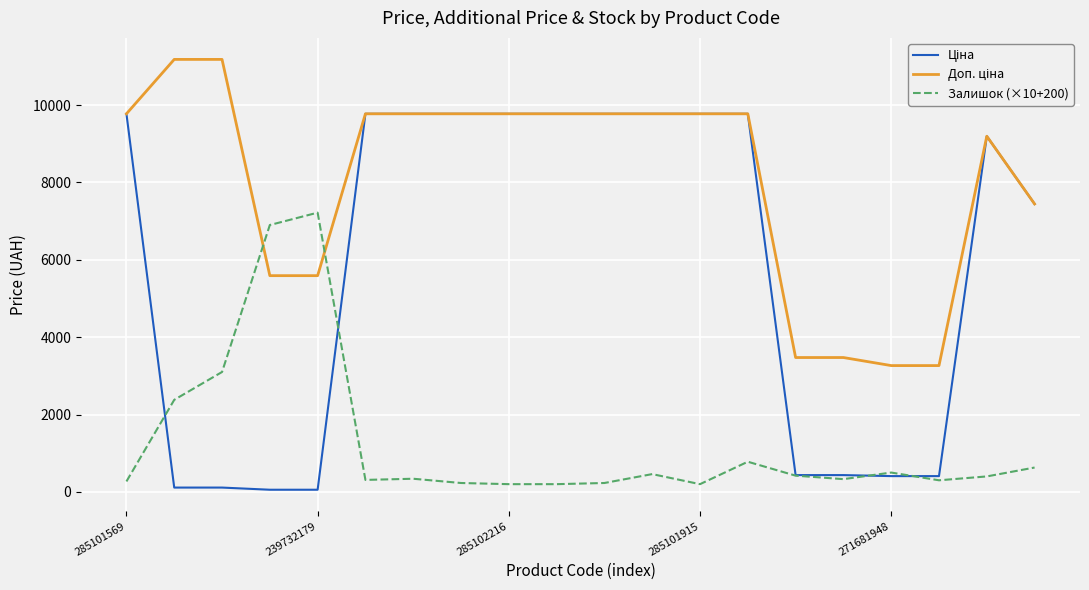

What is the maximum value shown in the chart?

11182.0